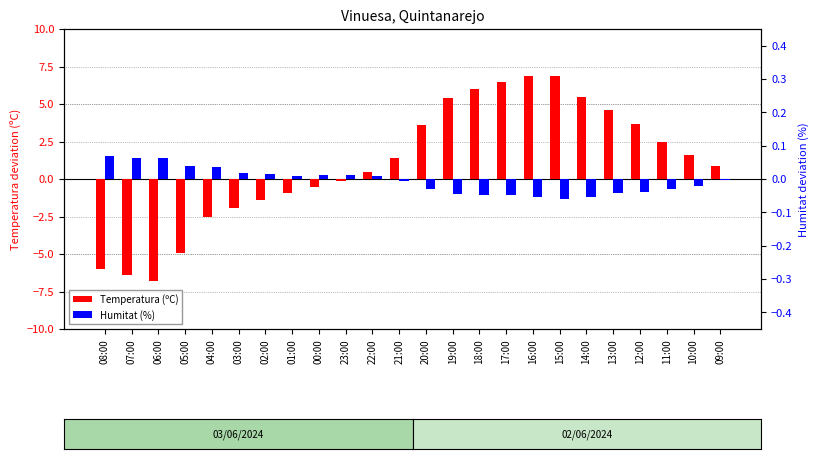

The Temperatura (ºC) series shows 0.7 at 22:00. True or false?

False